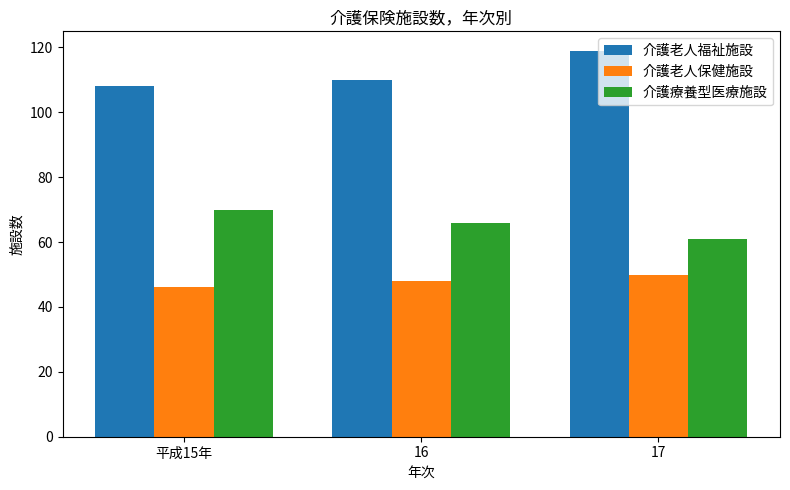

Which category has the lowest value in the 介護療養型医療施設 series?

17